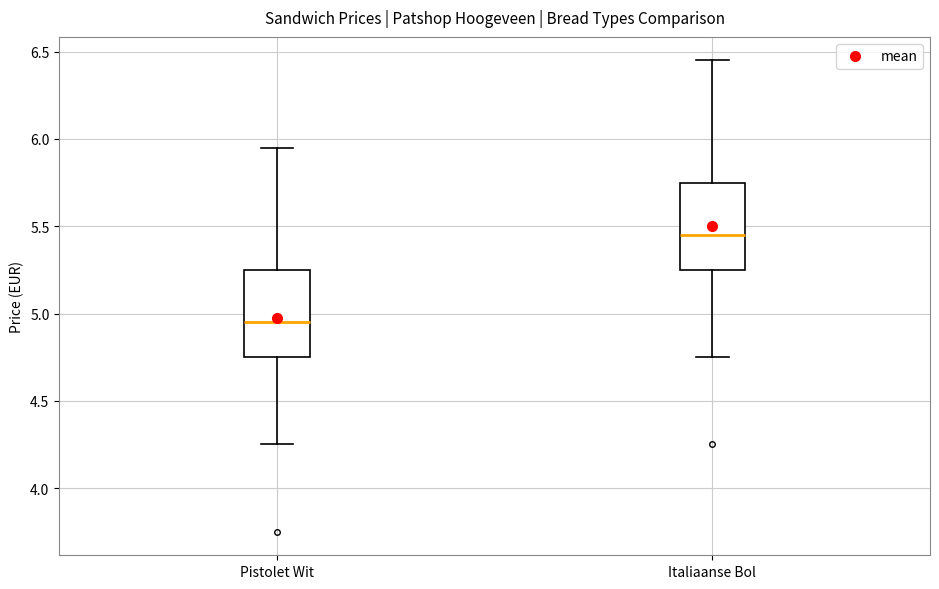

Which box has the lowest median line?

Pistolet Wit